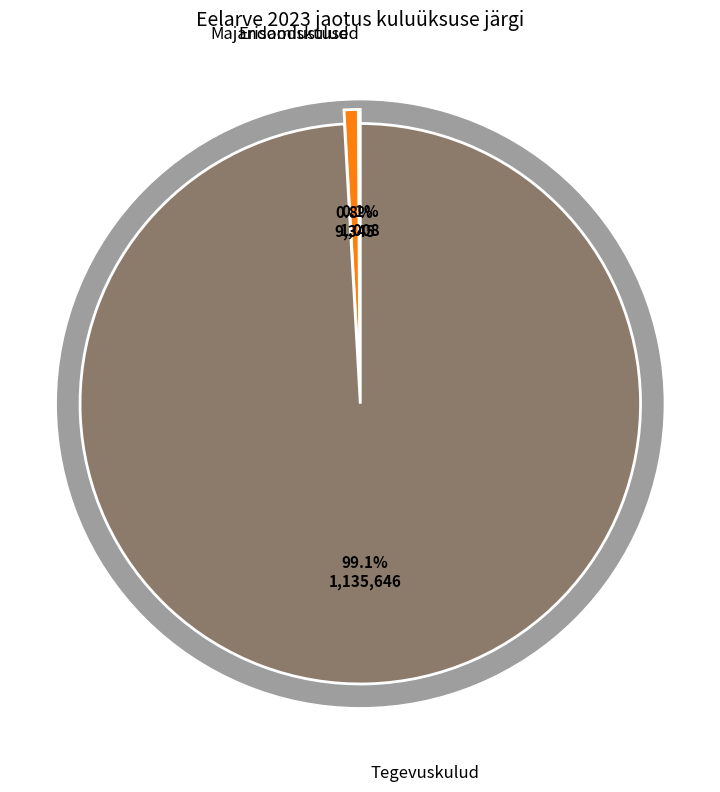

To the nearest percent, what is the combined percentage of Tegevuskulud and Majandamiskulud?

100%